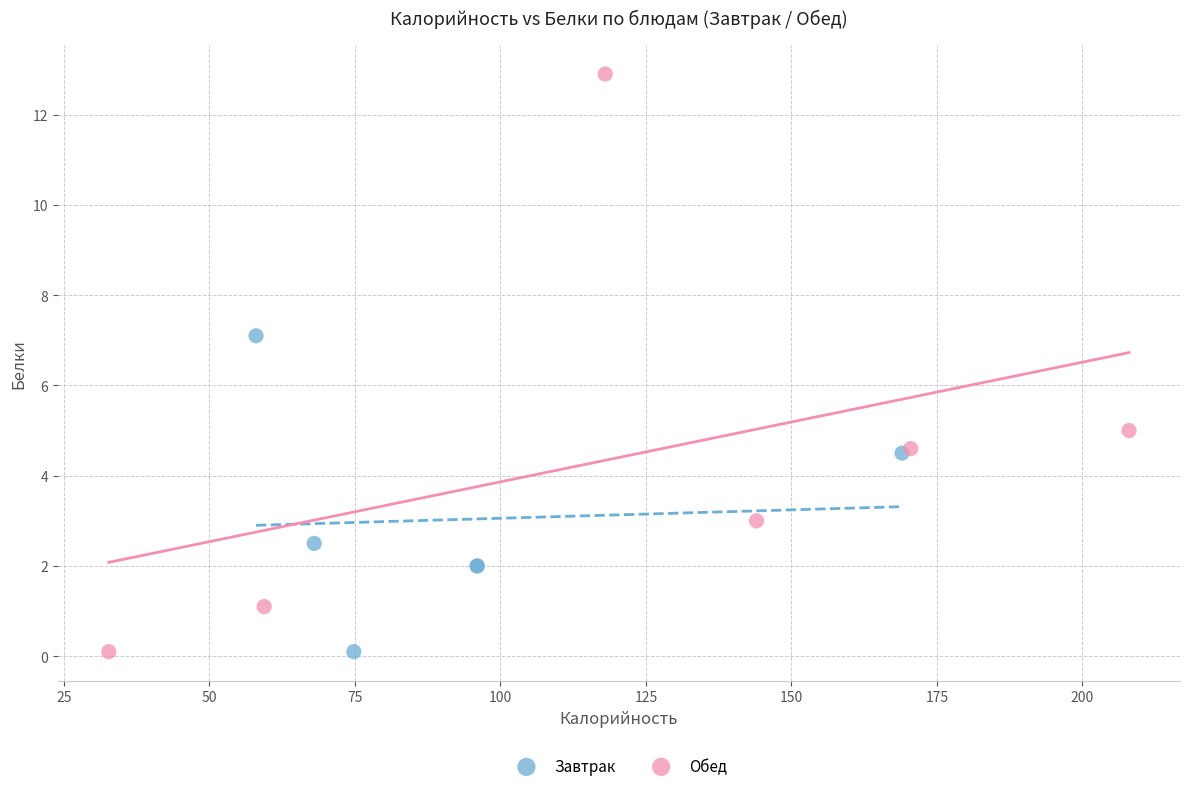

What are all the series names shown in the legend?

Завтрак, Обед